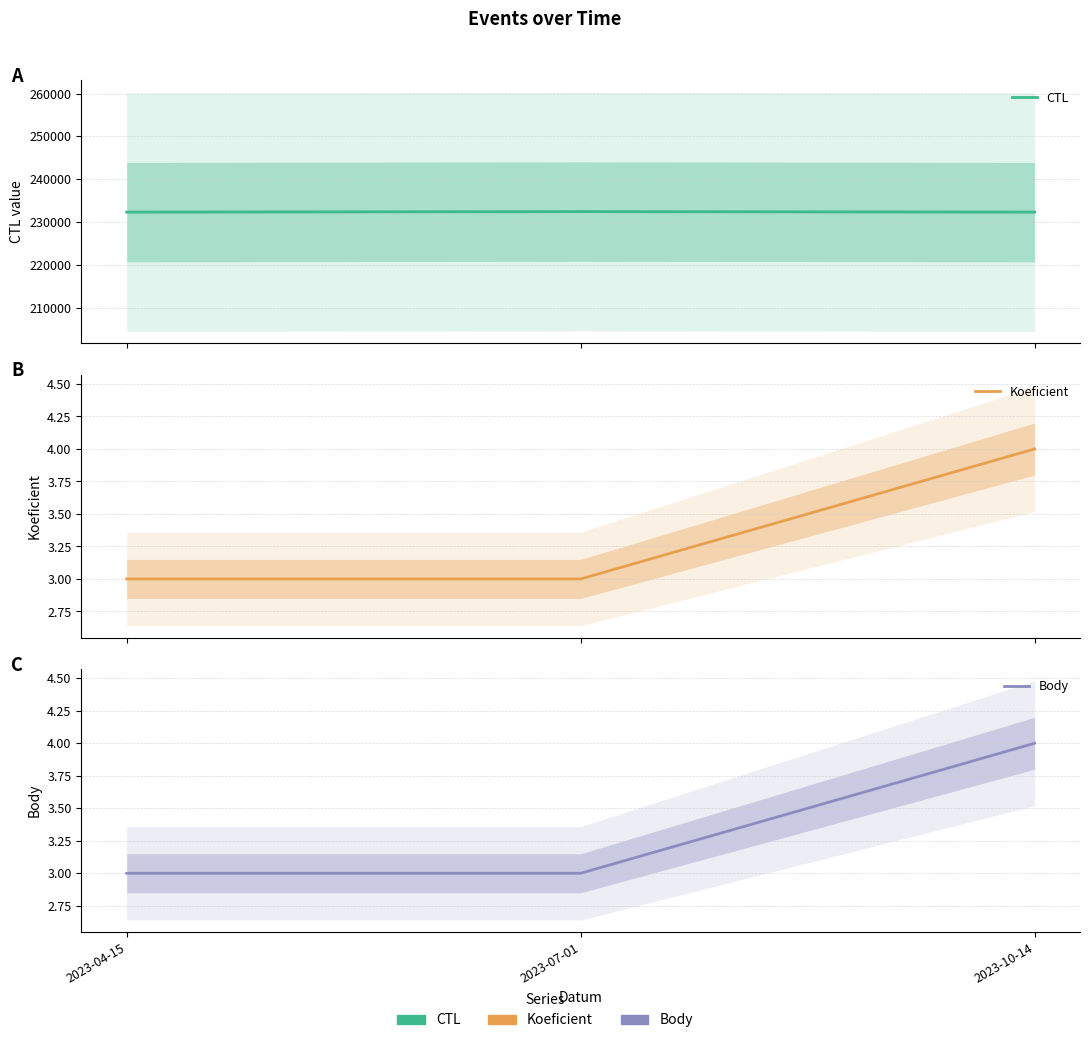

What is the average value of the CTL series?

232342